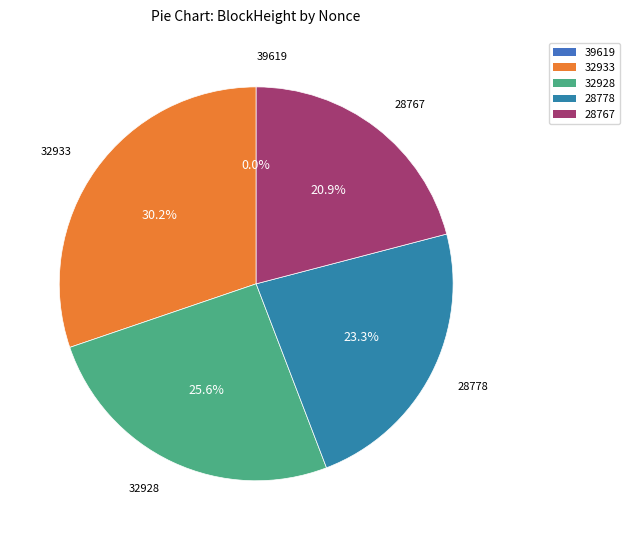

To the nearest percent, what is the average slice percentage?

20%